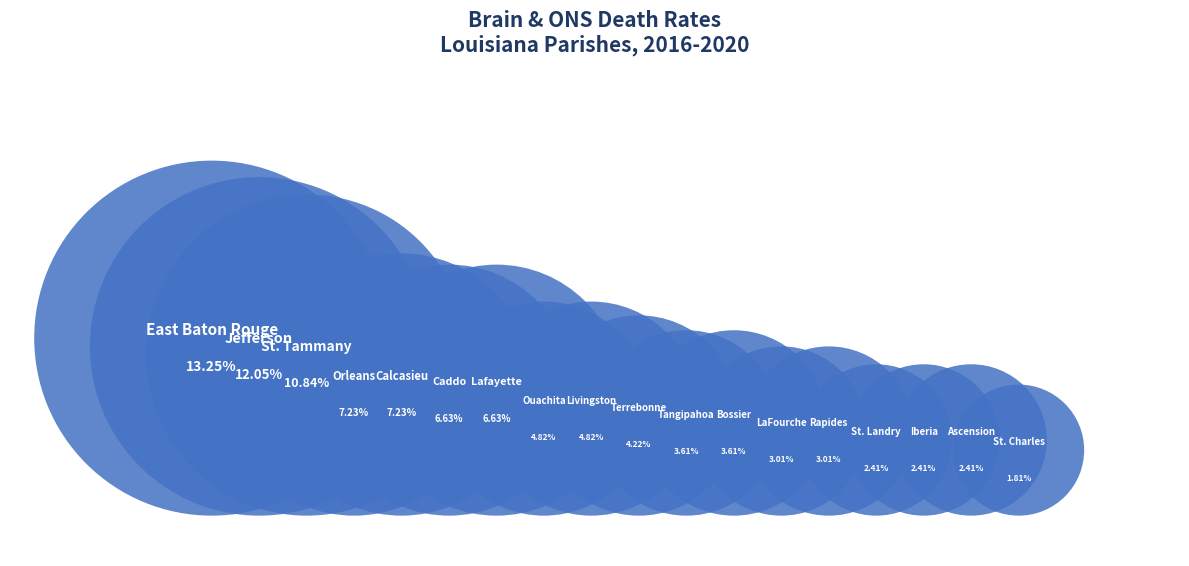

What percentage do Ouachita Parish and Tangipahoa Parish together represent?

8.4%